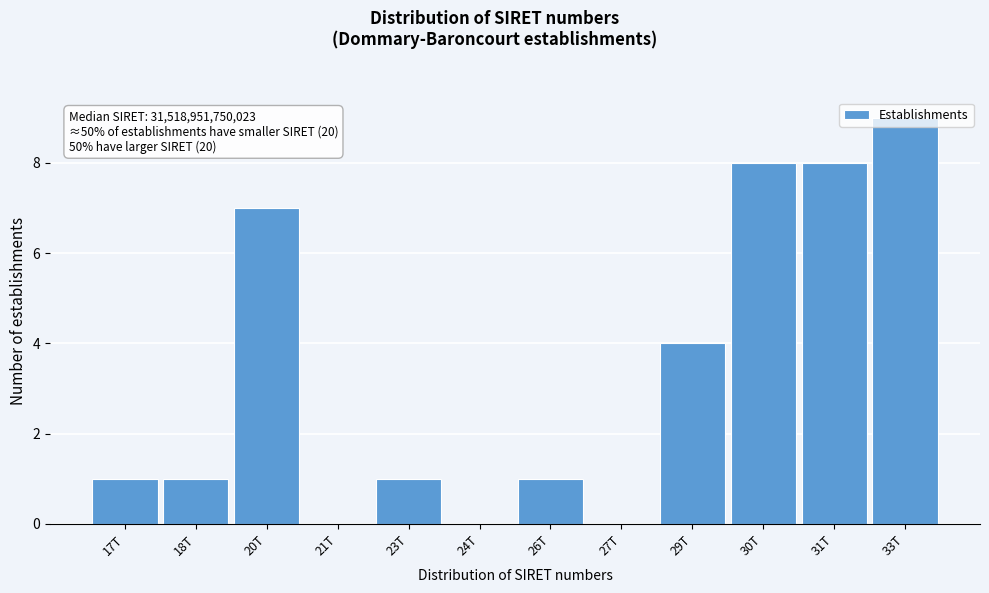

What is the greatest value displayed?

9